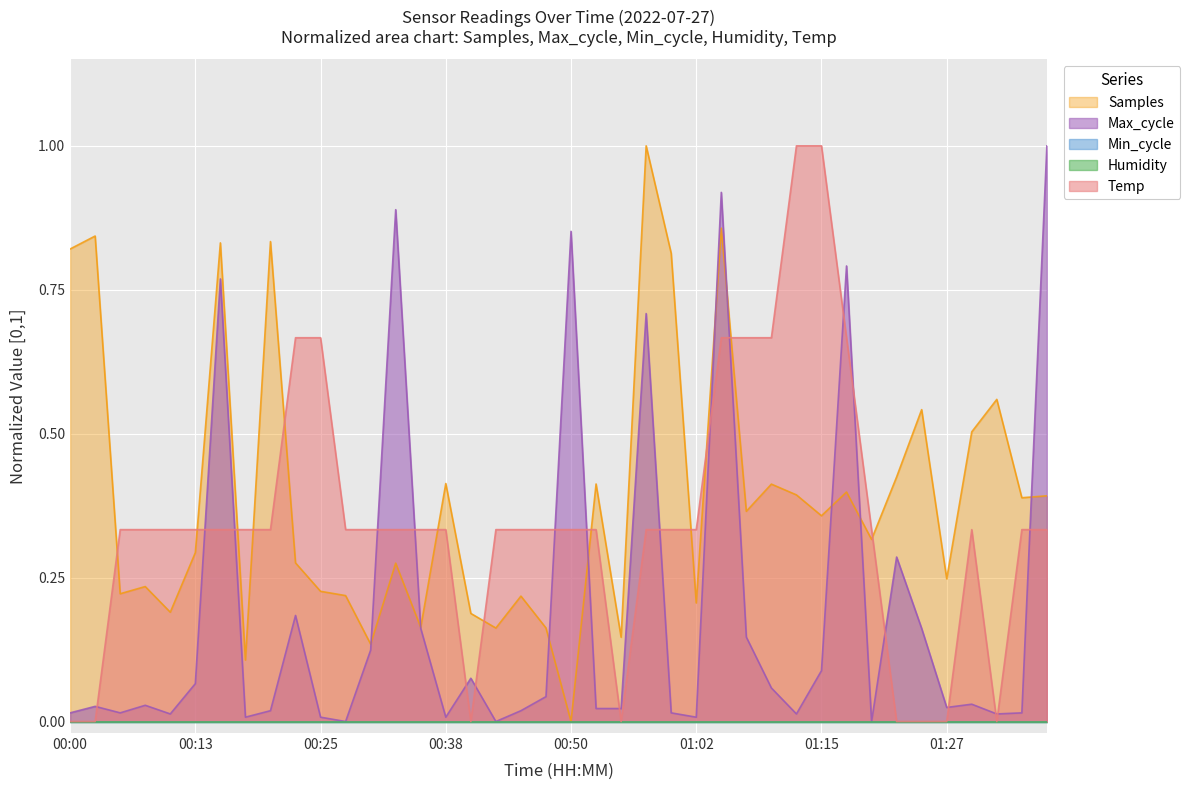

At which category does the chart reach its peak across all series?

01:12